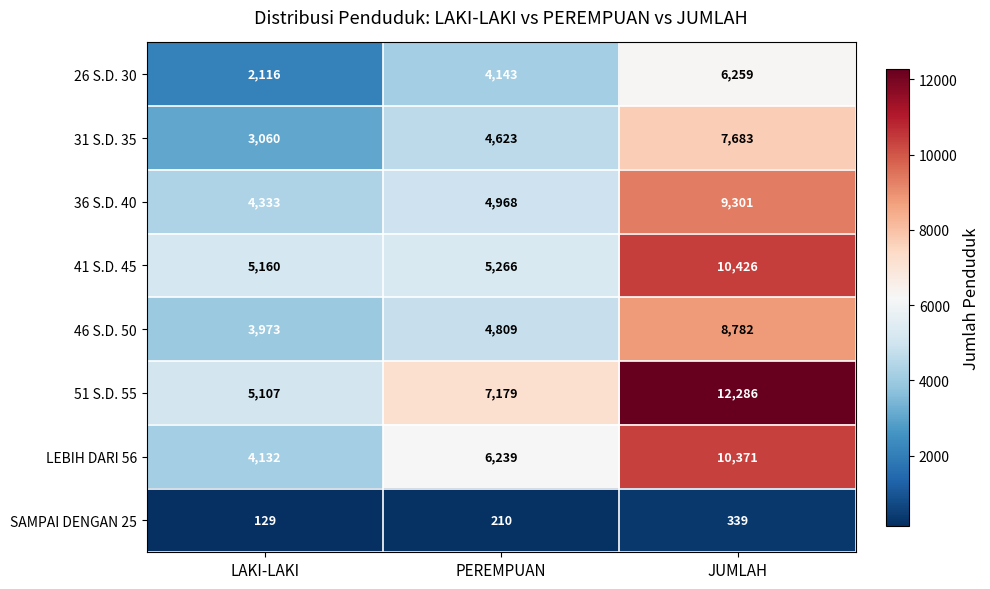

Count the number of categories in the chart.

3